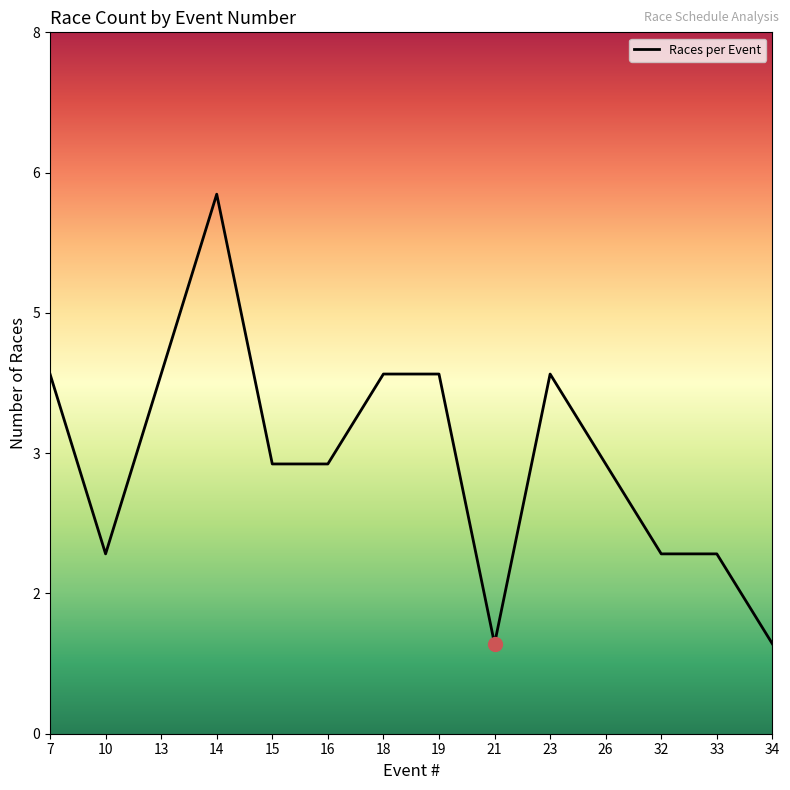

How many interior local valleys (lower than both neighbors) does the data have?

2